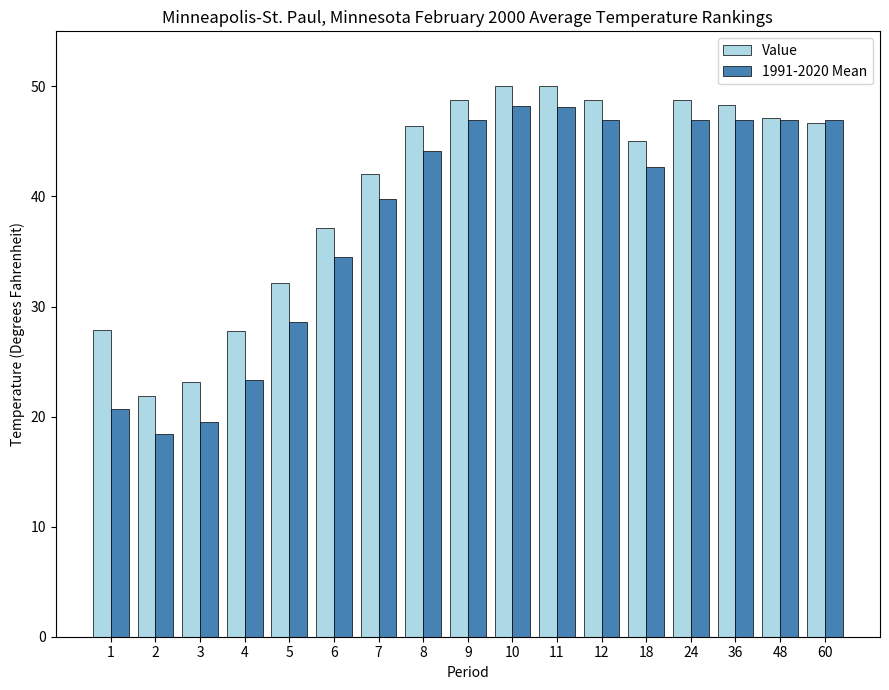

Between 1 and 7, which series saw the biggest shift?

1991-2020 Mean